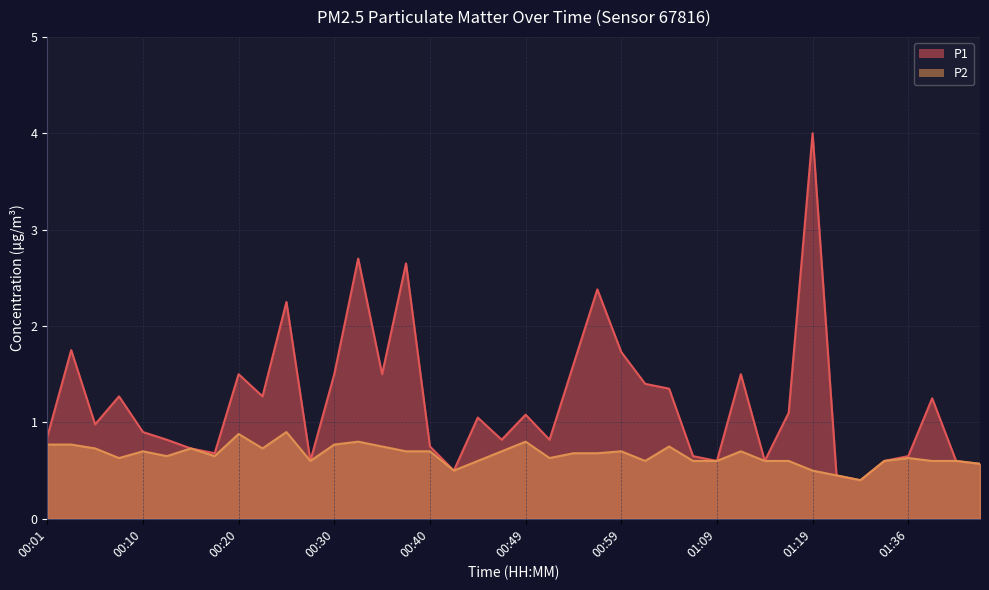

Is it true that P1 equals 2.2 at 00:25?

True